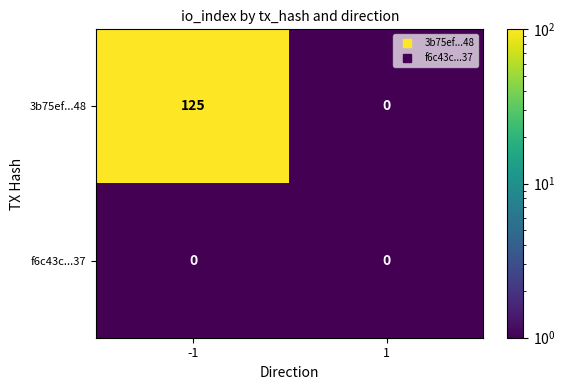

The 3b75ef...48 series shows 0 at 1. True or false?

True